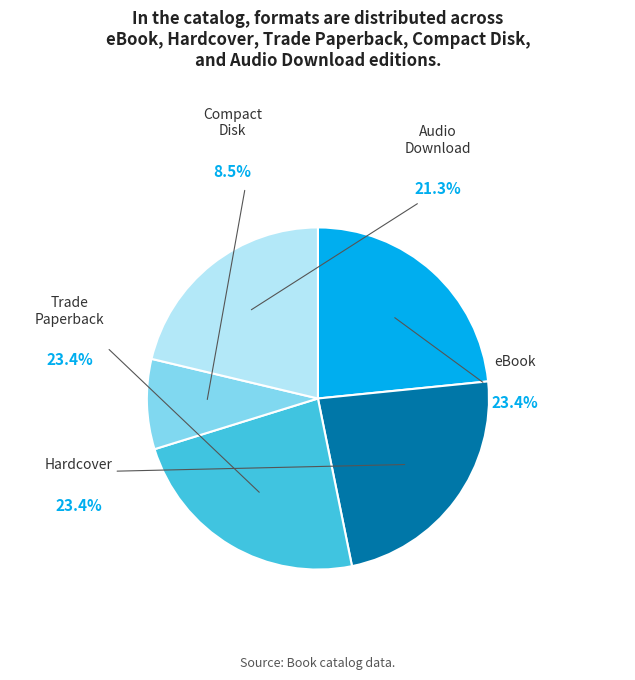

What is the smallest slice in the pie chart?

Compact Disk